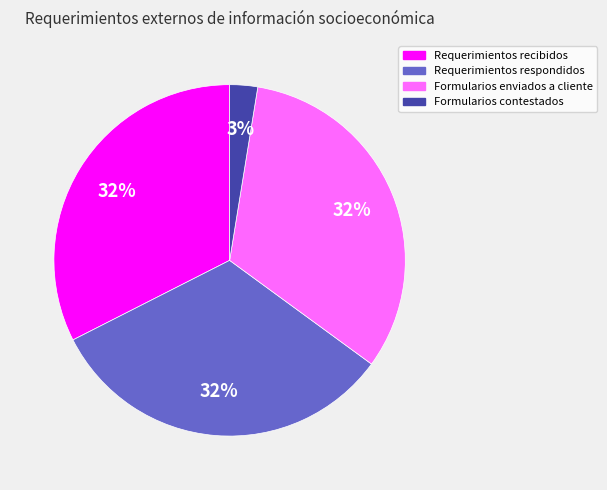

What percentage is the Formularios contestados slice, to the nearest percent?

3%